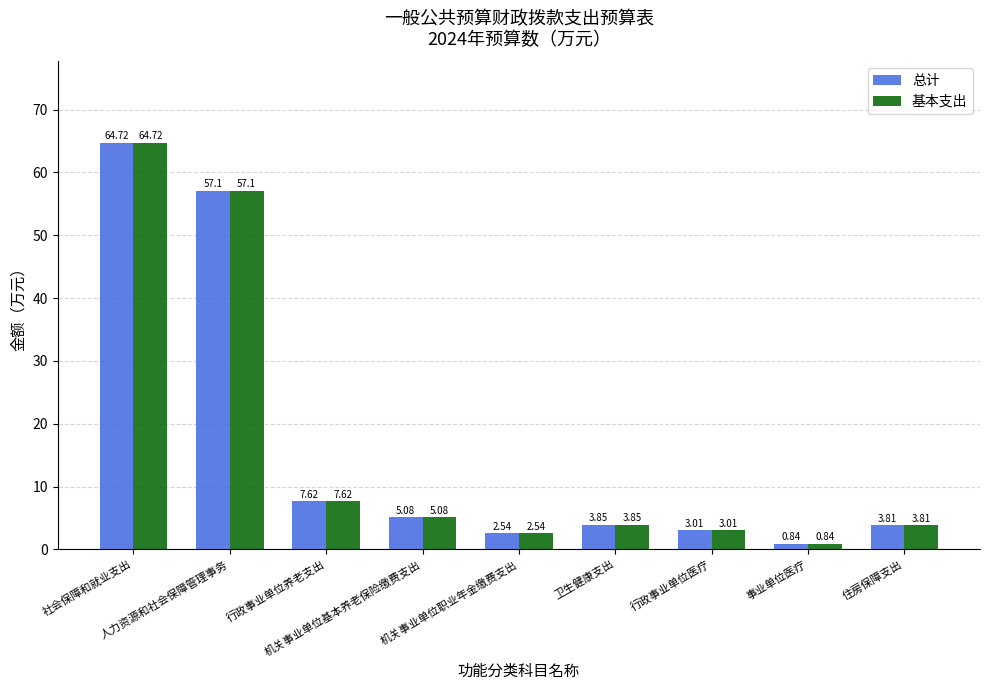

What is the difference between the maximum and minimum values in the 基本支出 series?

63.9